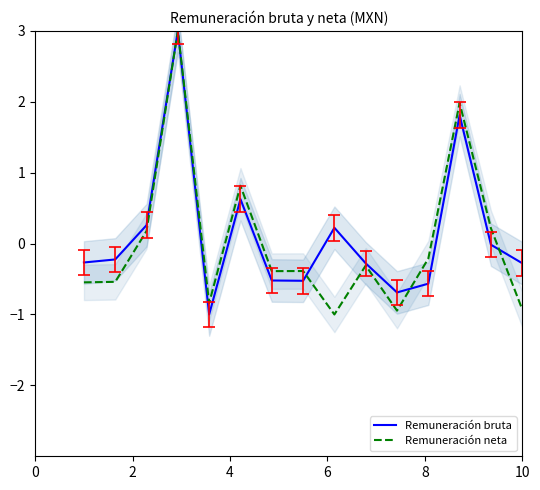

Does the chart have visible grid lines?

No